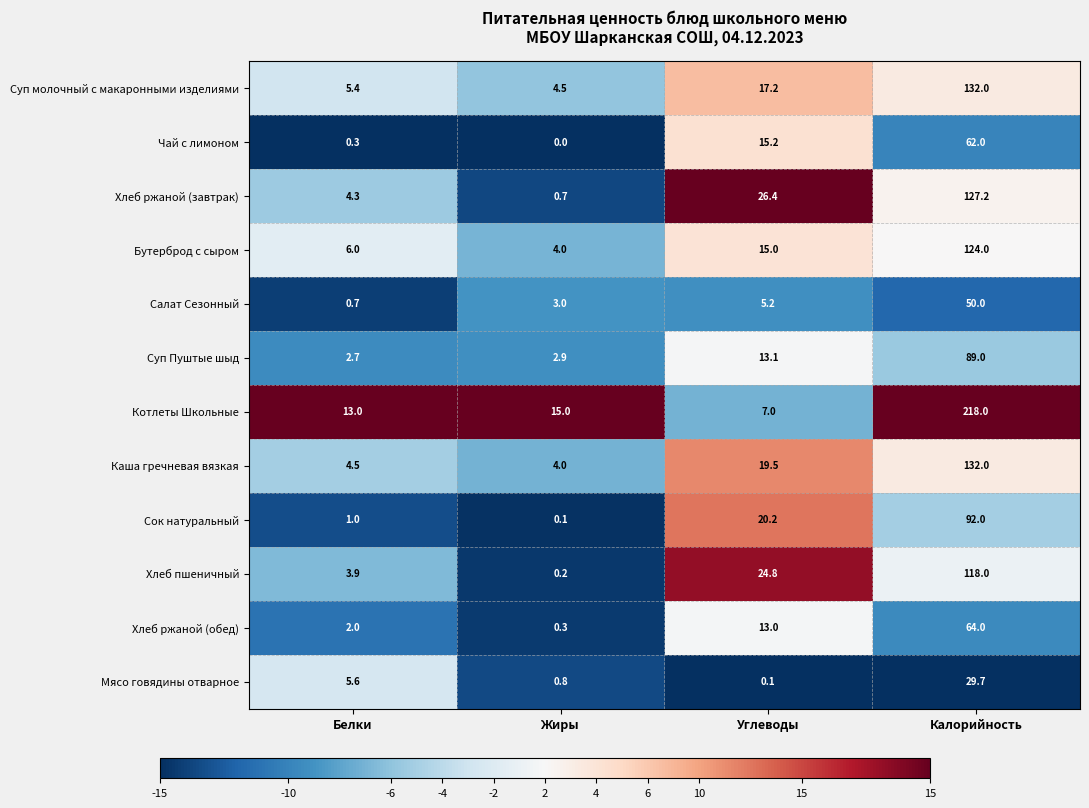

At which label does Суп молочный с макаронными изделиями first exceed 17?

Углеводы